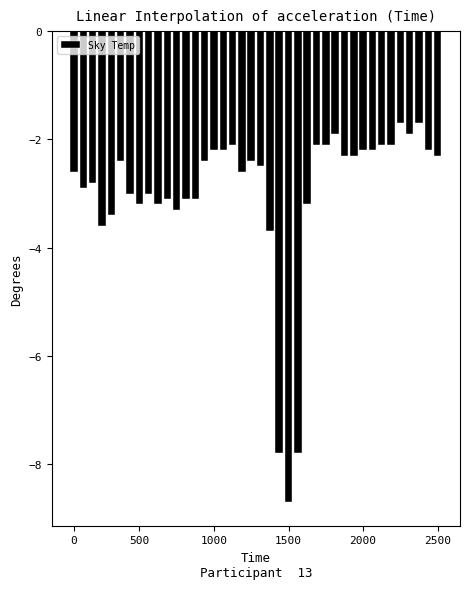

What is the difference between the maximum and minimum values?

7.0